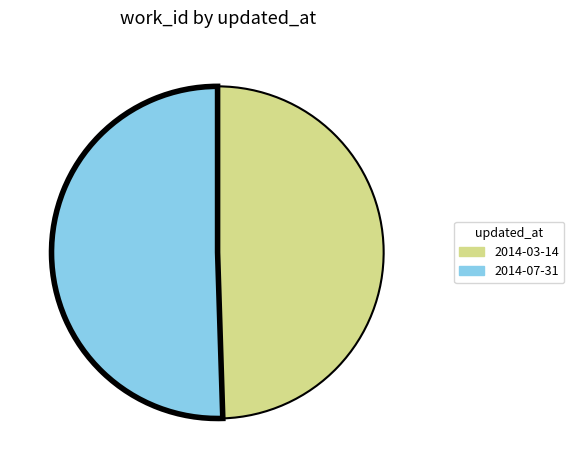

Combined, do 2014-03-14 and 2014-07-31 account for over 50%?

Yes